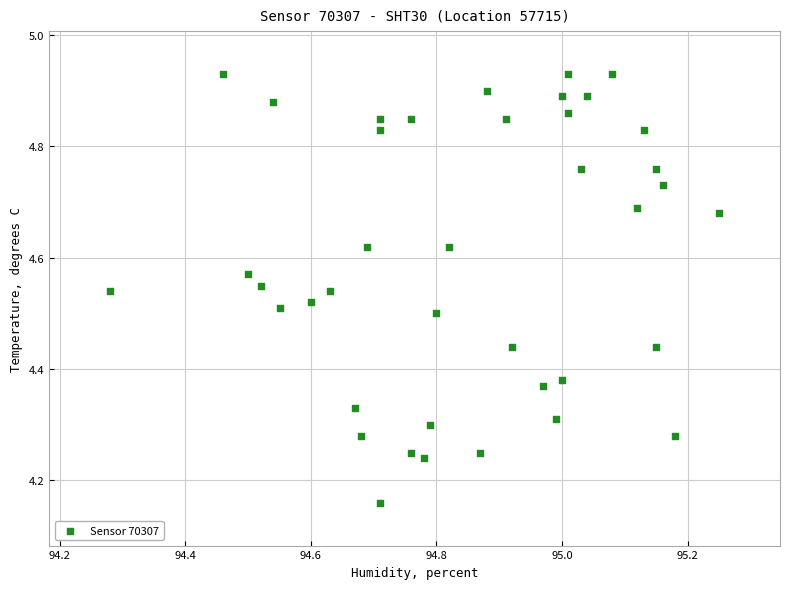

What is the range of X values (max minus min)?

1.0